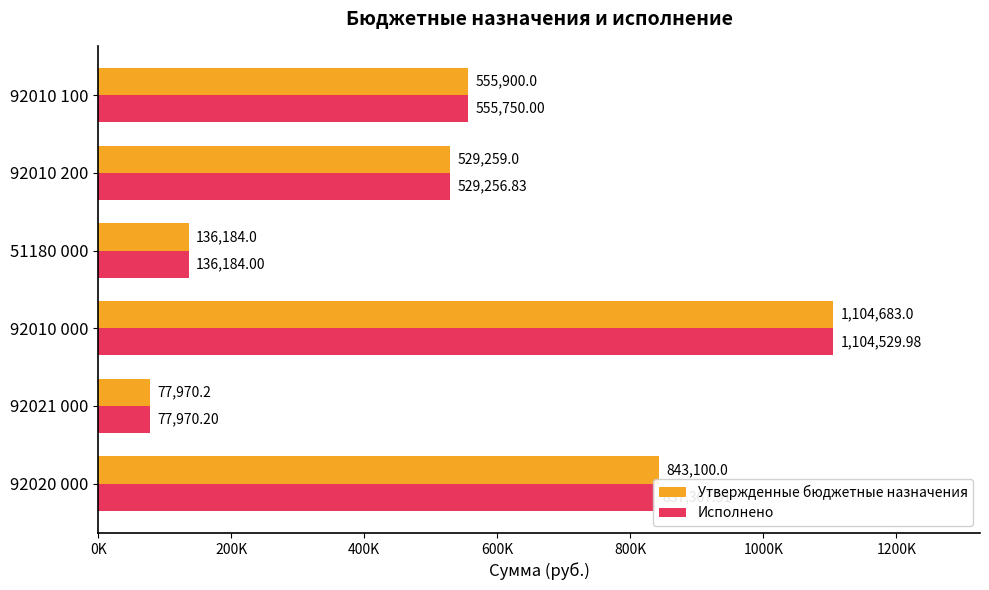

What are all the series names shown in the legend?

Утвержденные бюджетные назначения, Исполнено